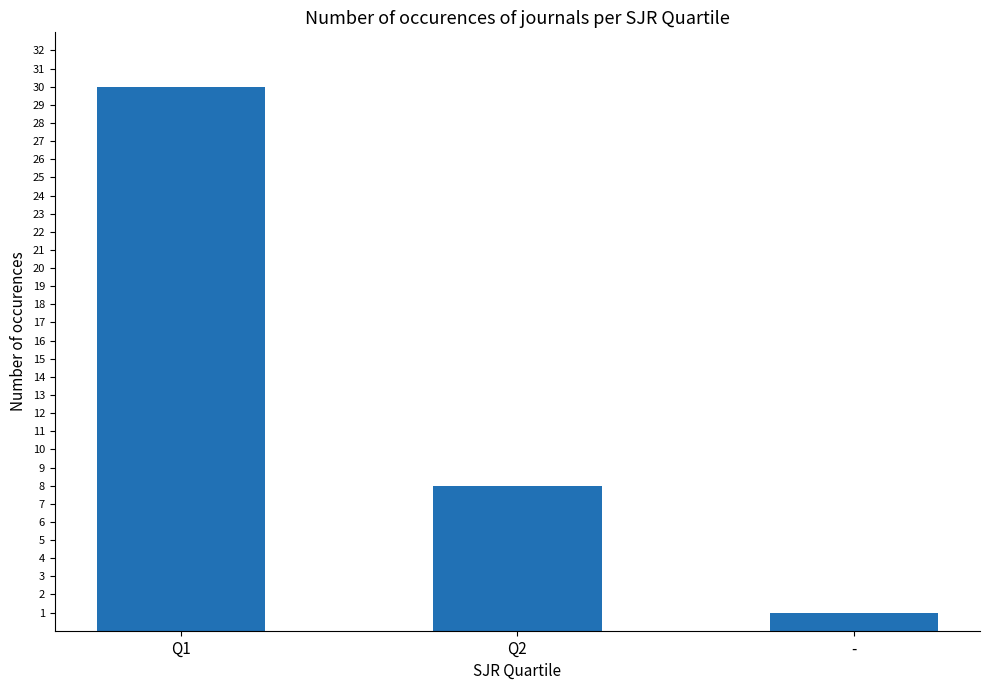

How many values are between 1 and 30?

3